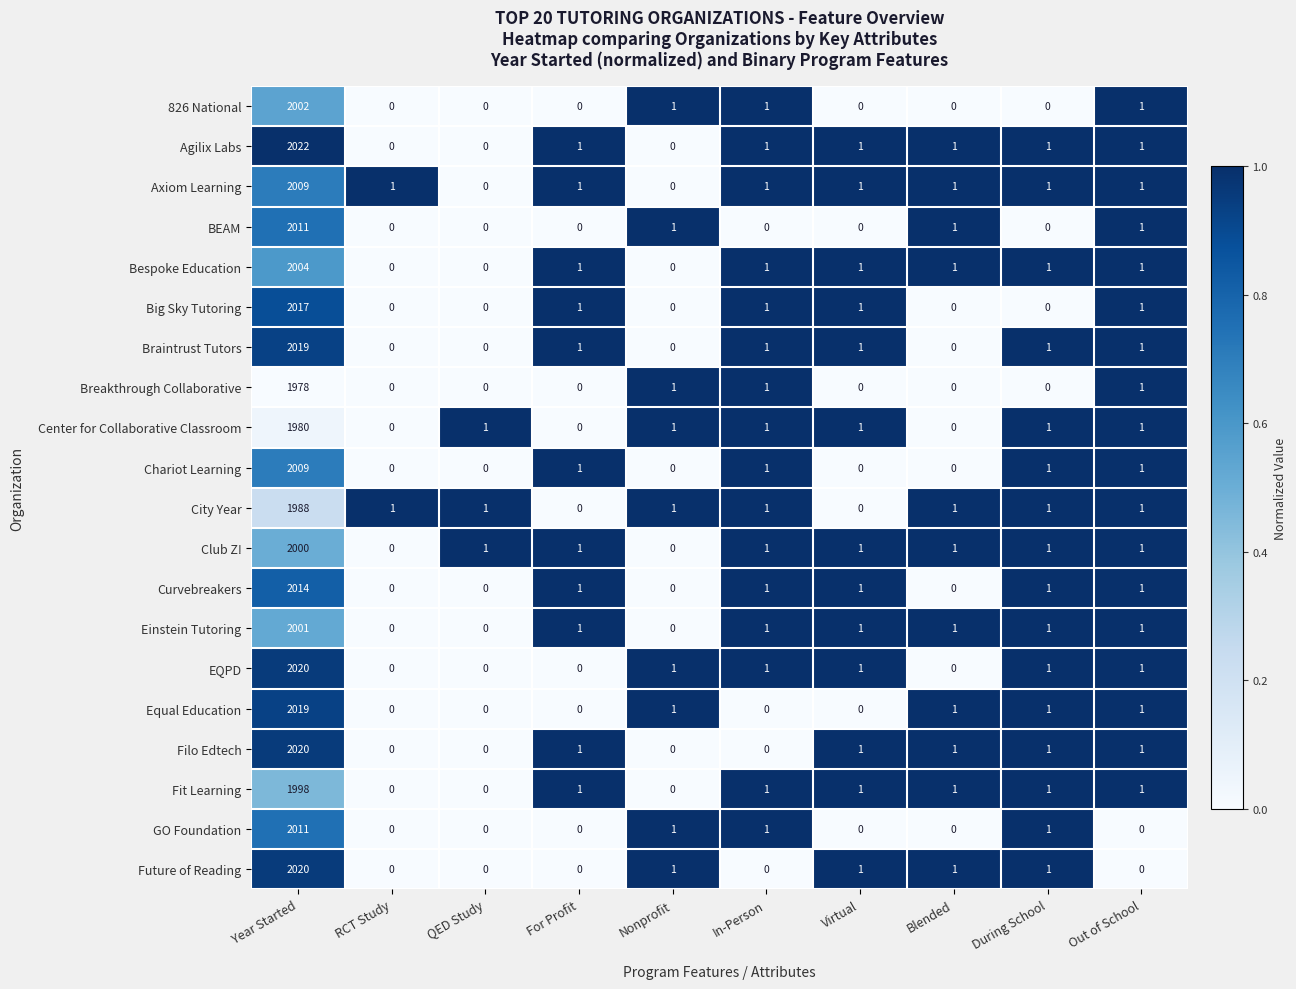

Which series has the largest range (max minus min)?

Agilix Labs